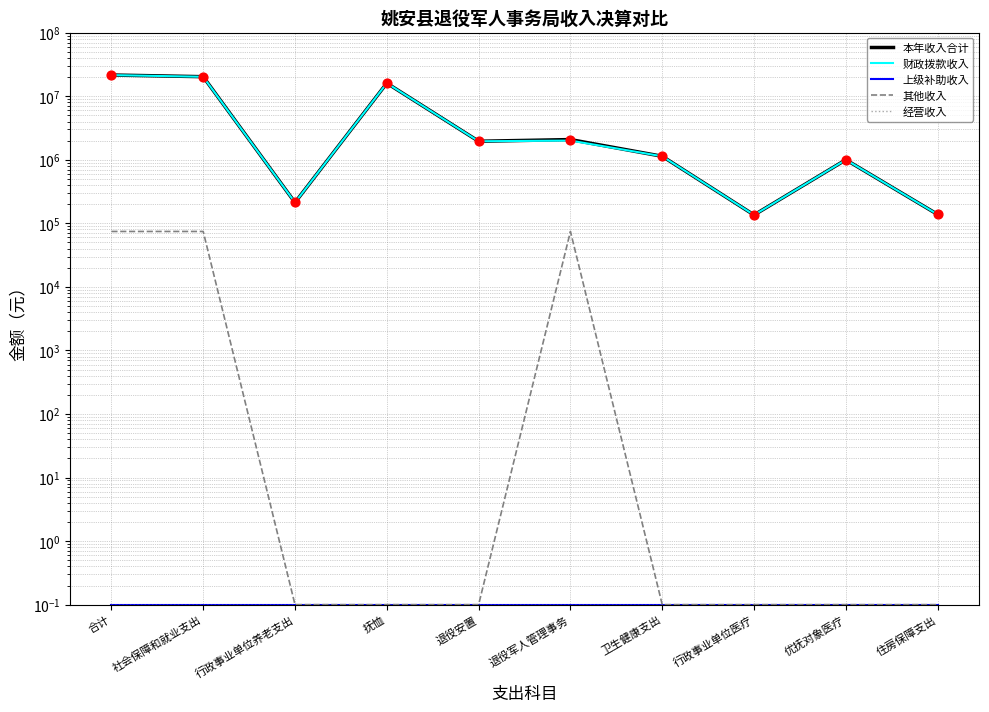

Which series contains the lowest Y value?

上级补助收入